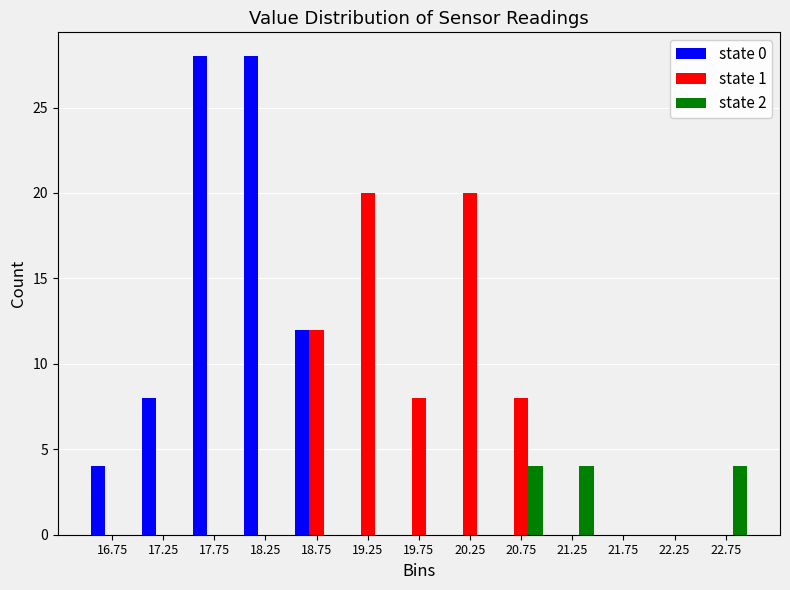

Reading left to right, transcribe this chart: for each range on the x-axis, give the height of each series' bar. The values are not printed on the chart, so give them approximately, as read against the axis.

16.5 to 17.0: state 0=4	state 1=0	state 2=0
17.0 to 17.5: state 0=8	state 1=0	state 2=0
17.5 to 18.0: state 0=28	state 1=0	state 2=0
18.0 to 18.5: state 0=28	state 1=0	state 2=0
18.5 to 19.0: state 0=12	state 1=12	state 2=0
19.0 to 19.5: state 0=0	state 1=20	state 2=0
19.5 to 20.0: state 0=0	state 1=8	state 2=0
20.0 to 20.5: state 0=0	state 1=20	state 2=0
20.5 to 21.0: state 0=0	state 1=8	state 2=4
21.0 to 21.5: state 0=0	state 1=0	state 2=4
21.5 to 22.0: state 0=0	state 1=0	state 2=0
22.0 to 22.5: state 0=0	state 1=0	state 2=0
22.5 to 23.0: state 0=0	state 1=0	state 2=4